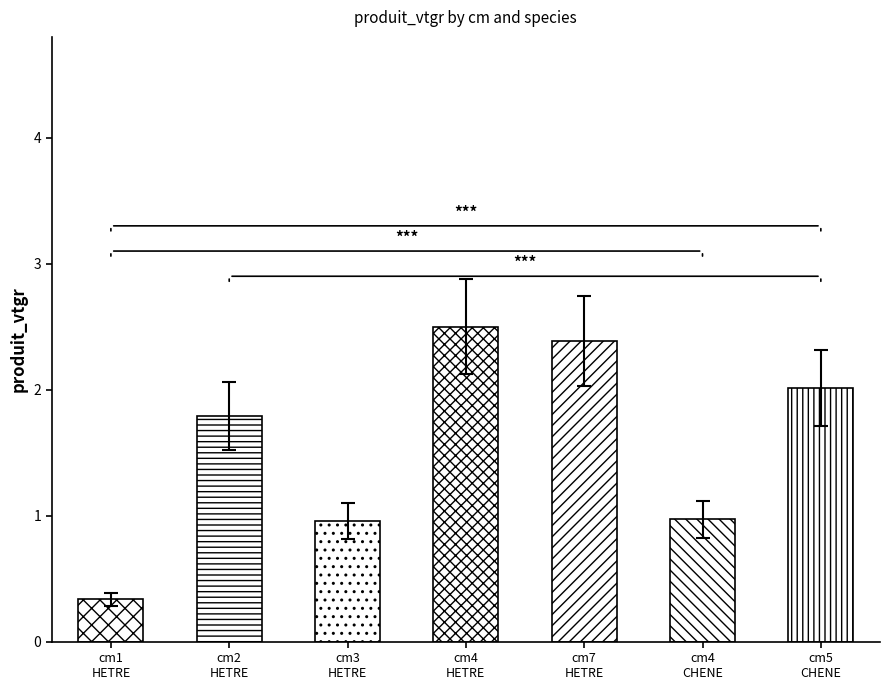

At which label is the value closest to 1?

cm4 CHENE